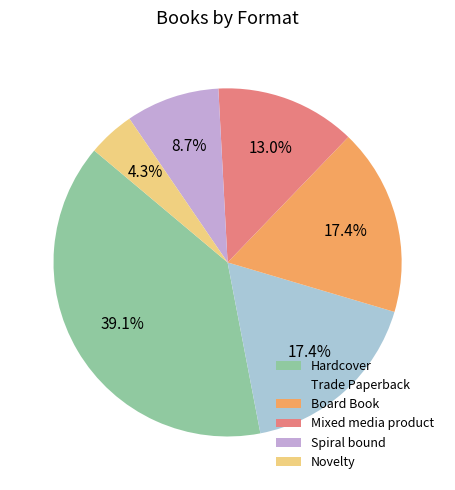

What is the smallest slice in the pie chart?

Novelty